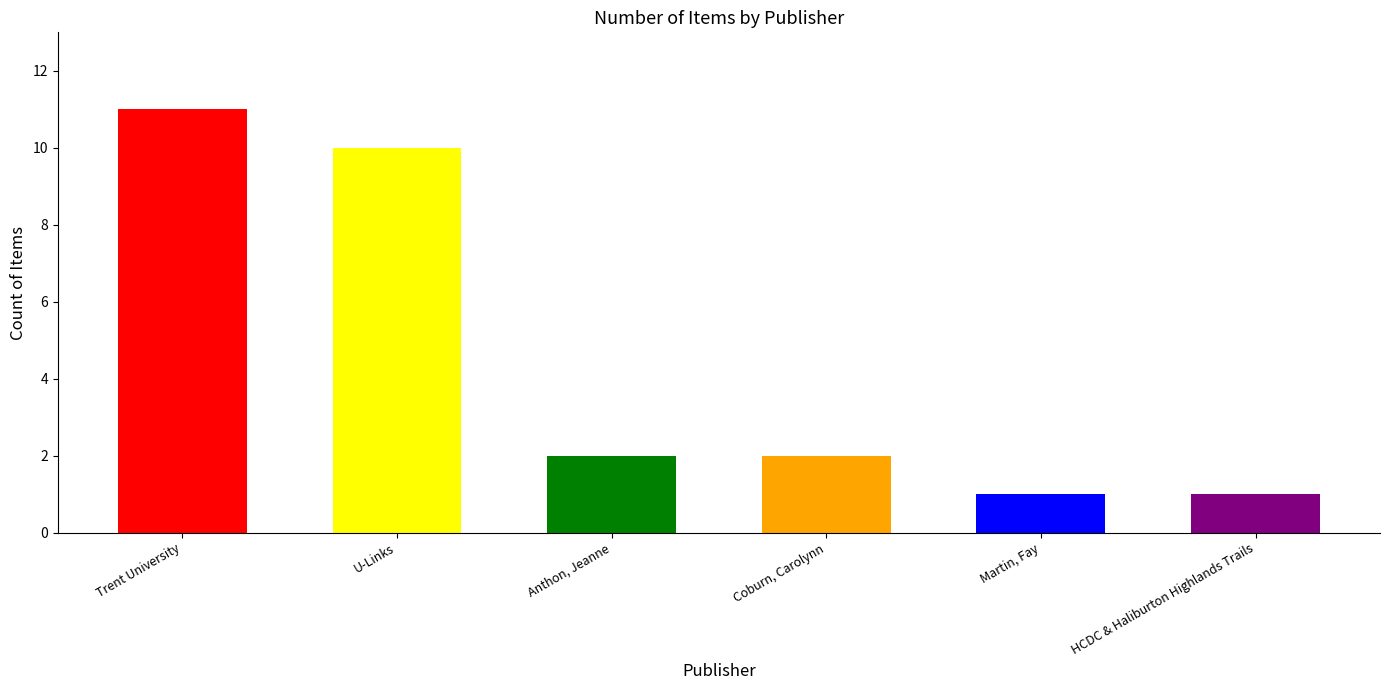

What is the approximate value at Anthon, Jeanne?

2